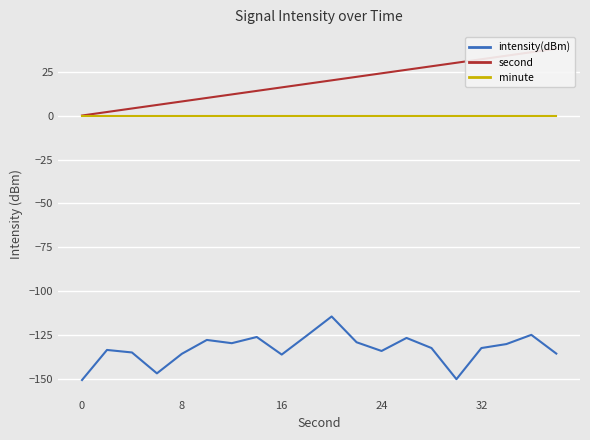

The value of intensity(dBm) at 32 is -185.0. True or false?

False